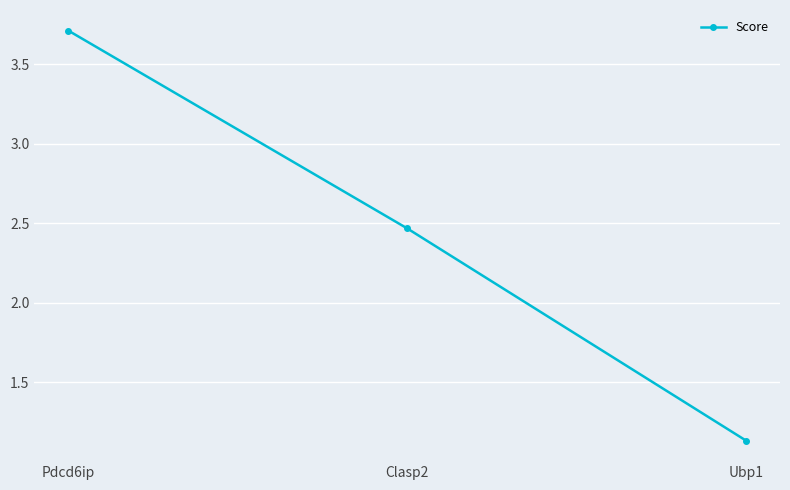

How many distinct data groups are displayed?

1